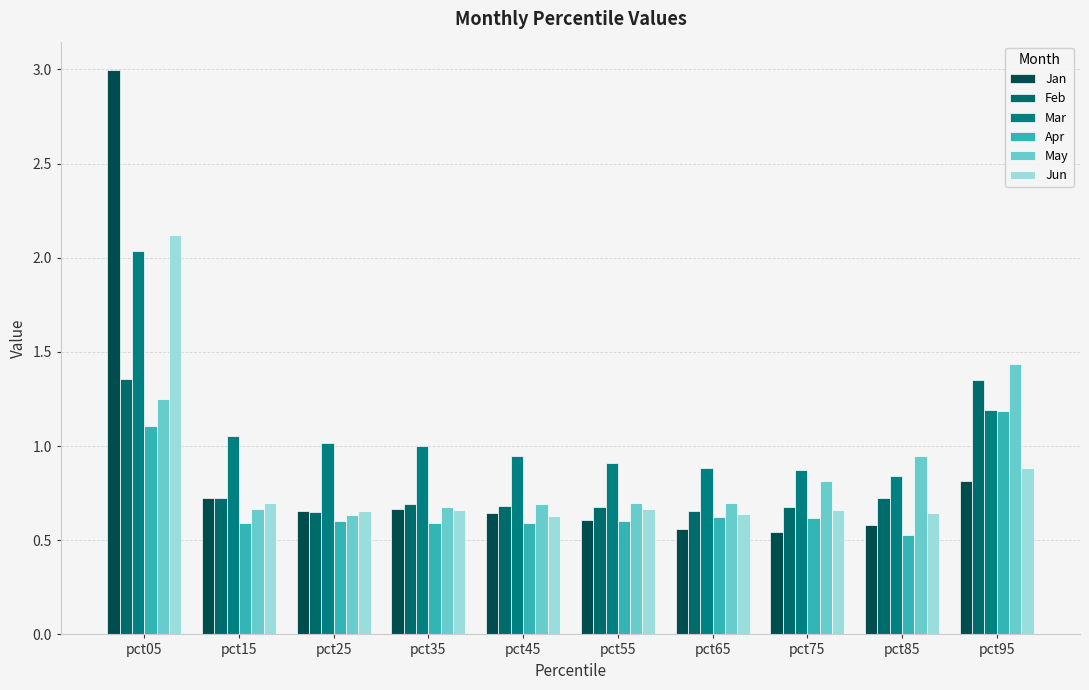

How many bars are there in each group?

6